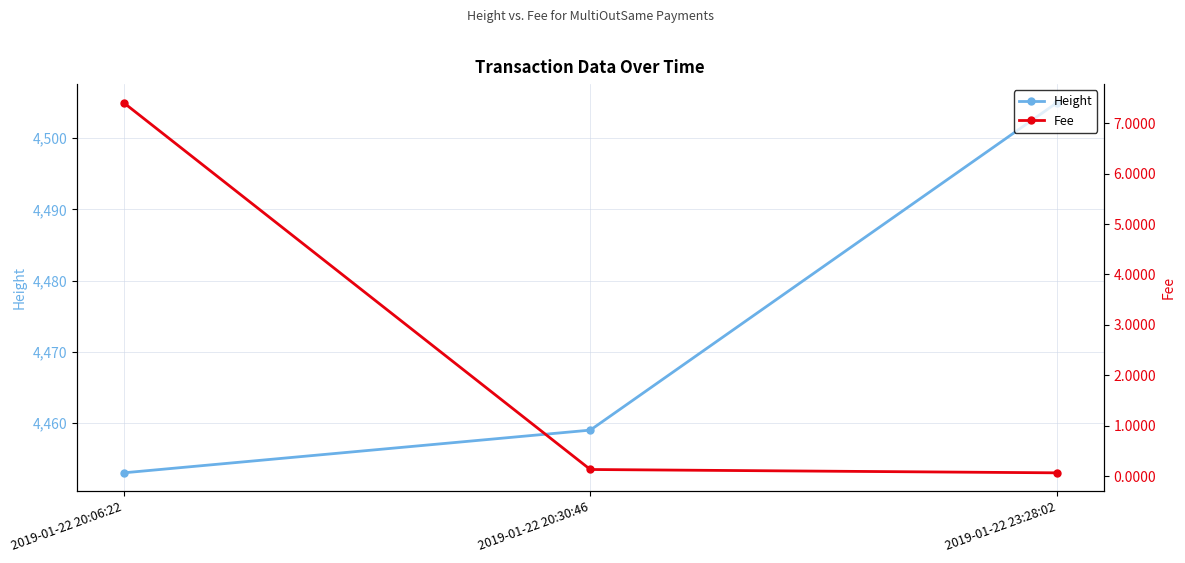

At which label does Height first exceed 4459?

2019-01-22 23:28:02